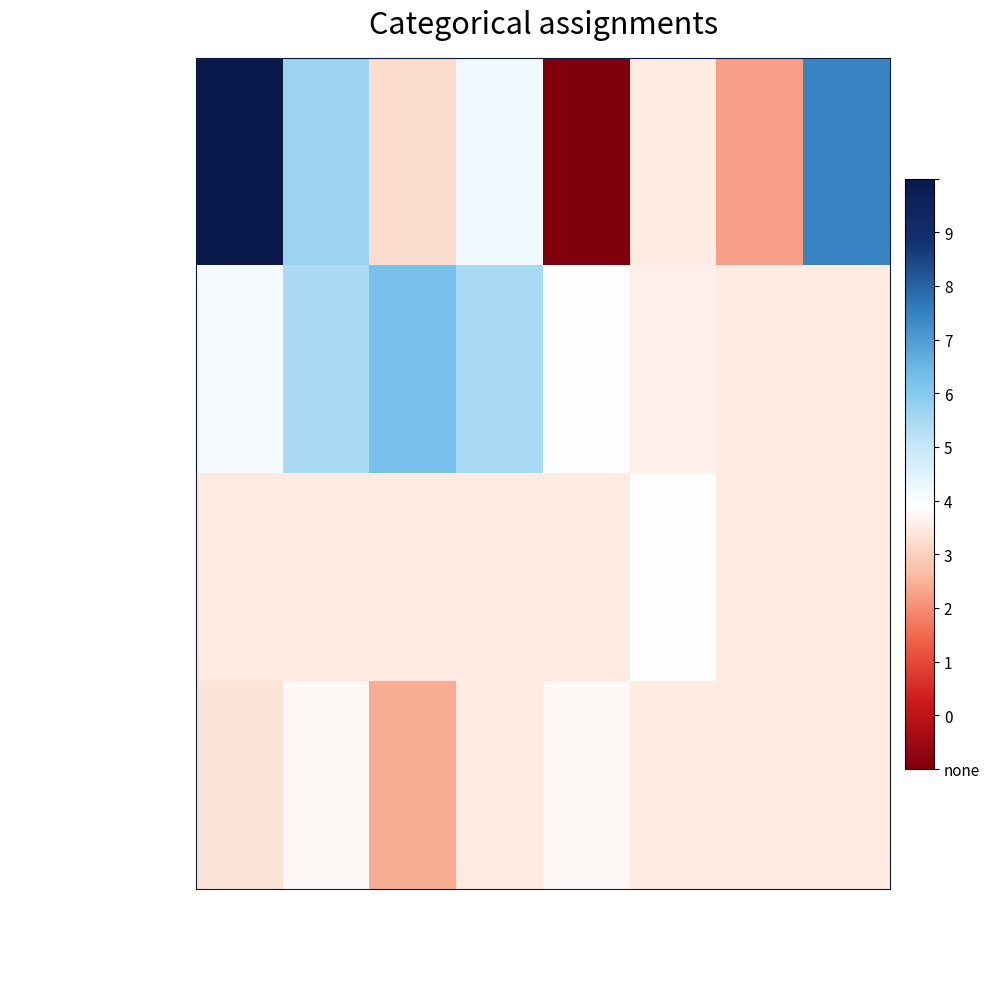

At which category is the sum across all series the highest?

Deleg. San Luis Potosi